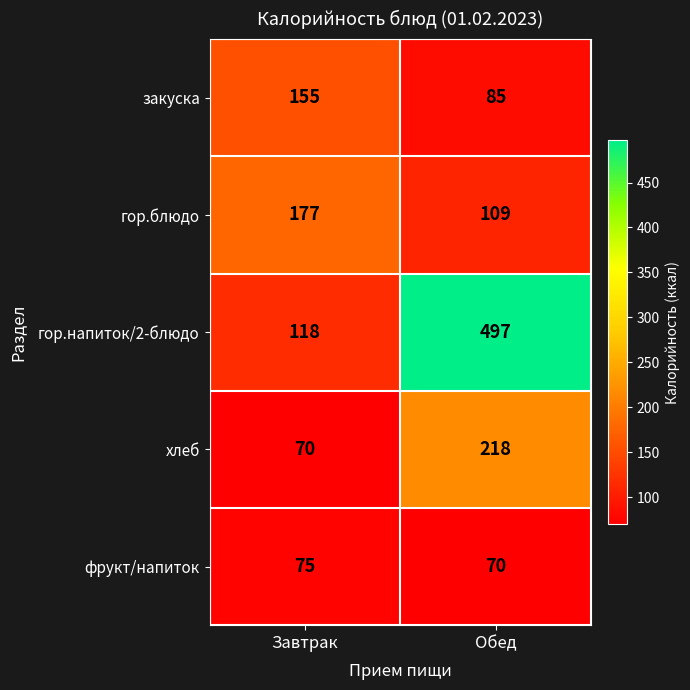

Rank the categories by фрукт/напиток value from highest to lowest.

Завтрак, Обед